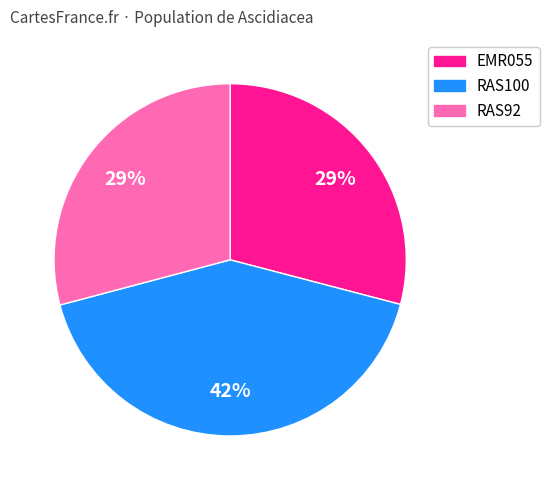

The RAS92 slice represents 29% of the pie. True or false?

True